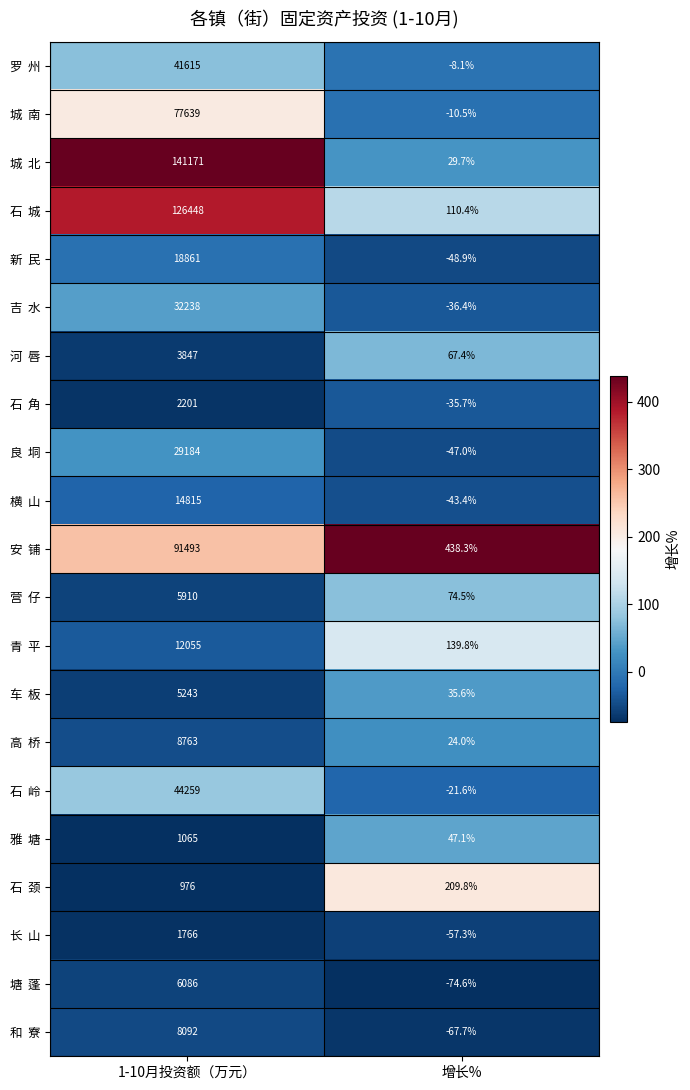

What is the total value across all series at 增长%?

725.4